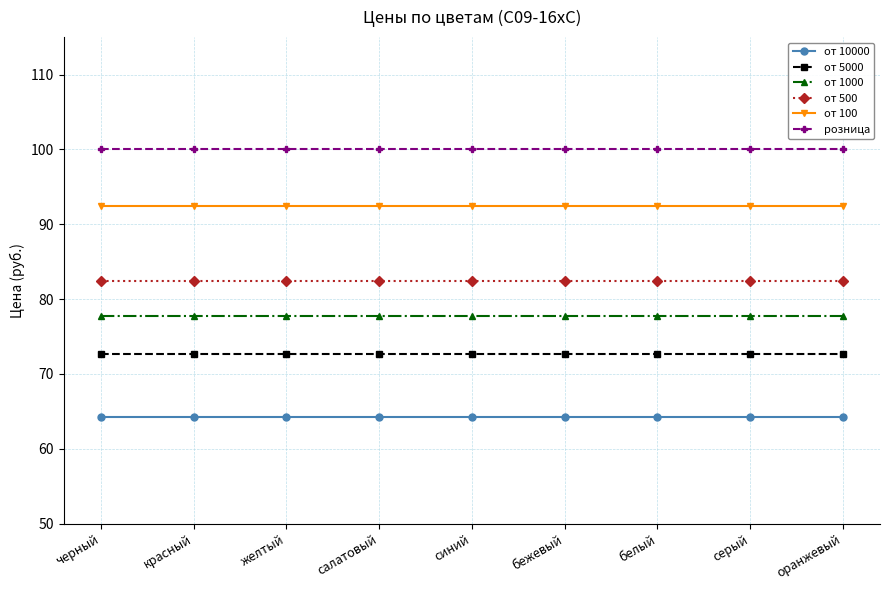

What is the label of the 7th point from the right?

желтый